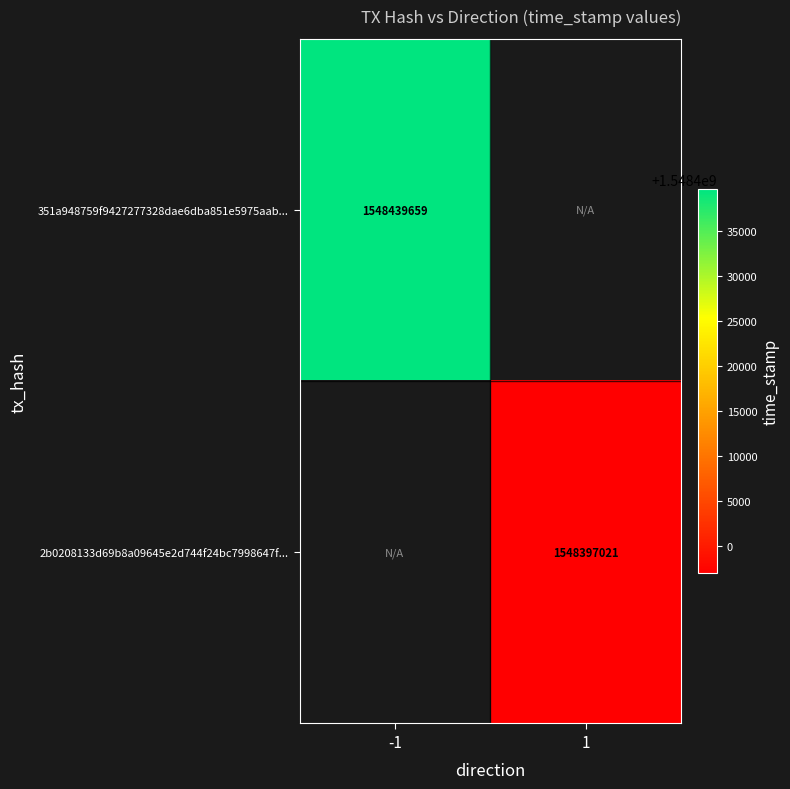

How many series are shown in this chart?

2